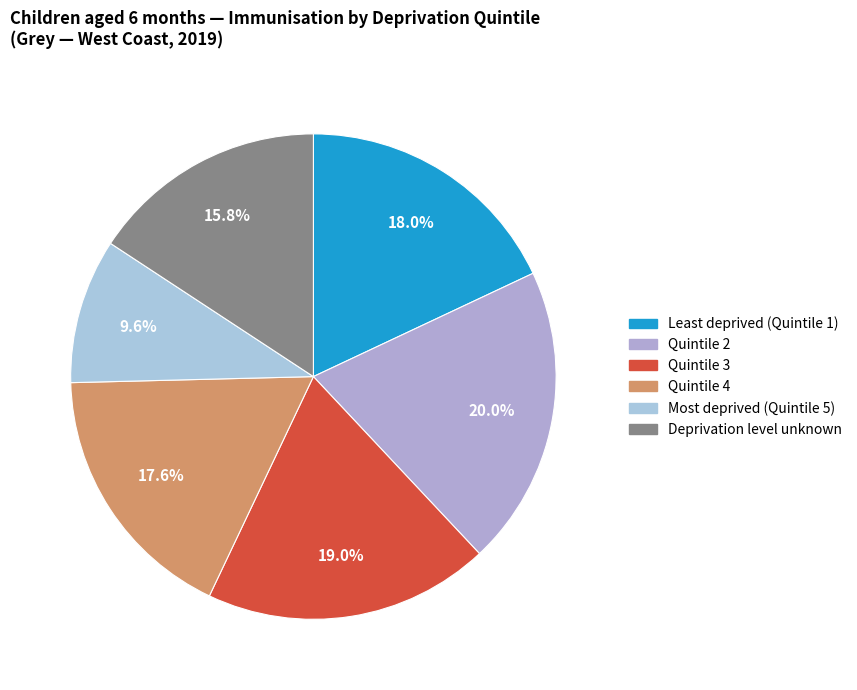

Is there a majority slice in this chart?

No